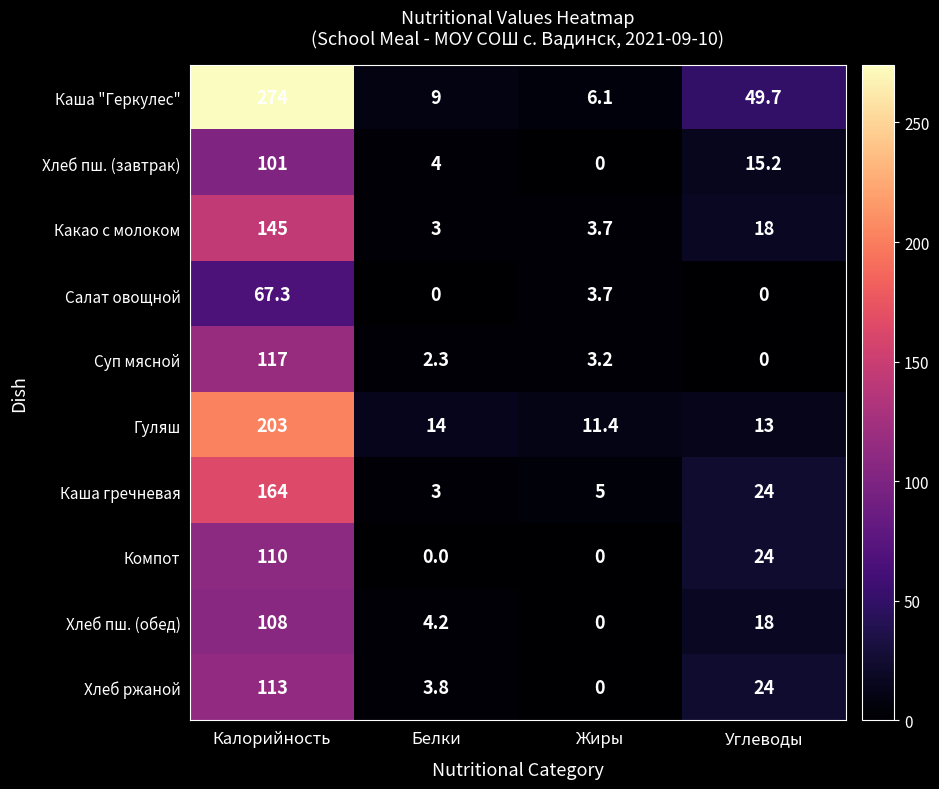

At which category does the chart reach its peak across all series?

Калорийность